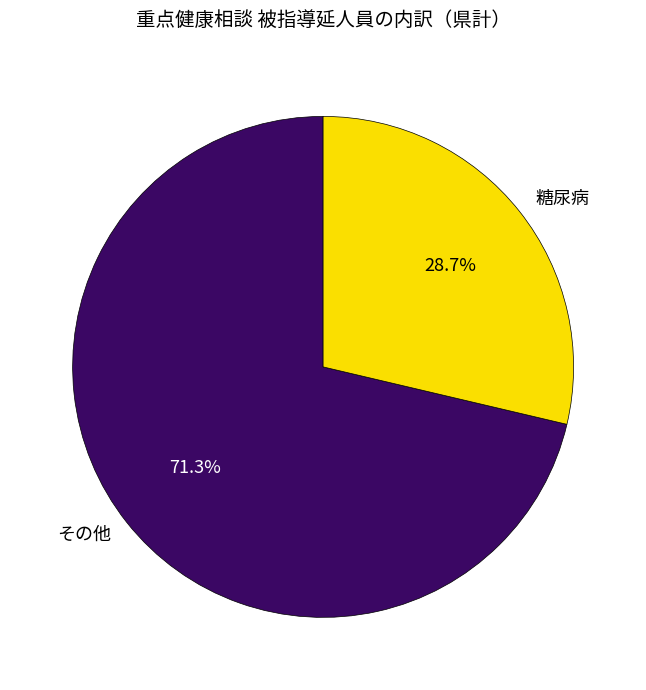

Does any single category account for the majority?

Yes